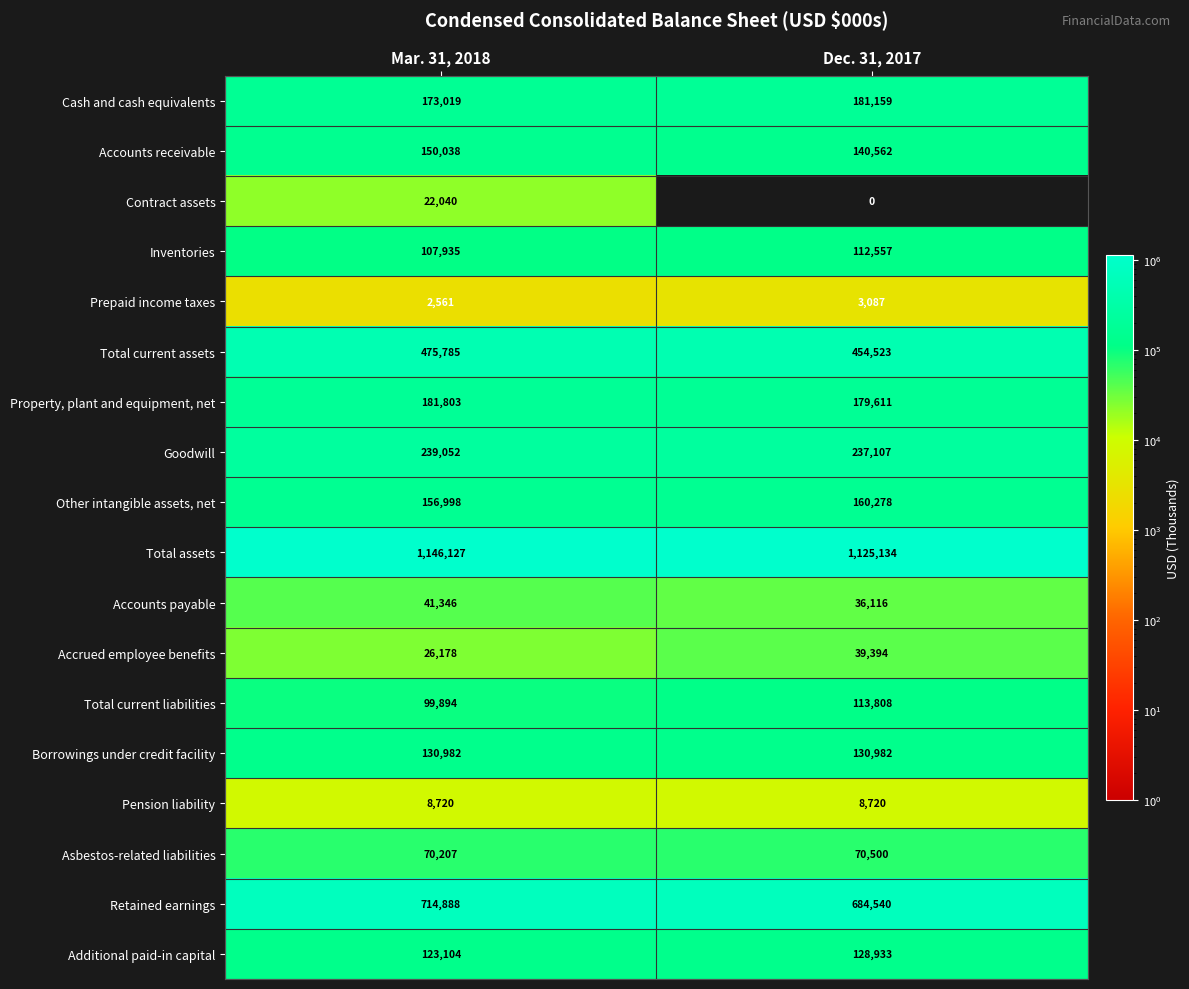

What is the greatest value displayed?

1146127